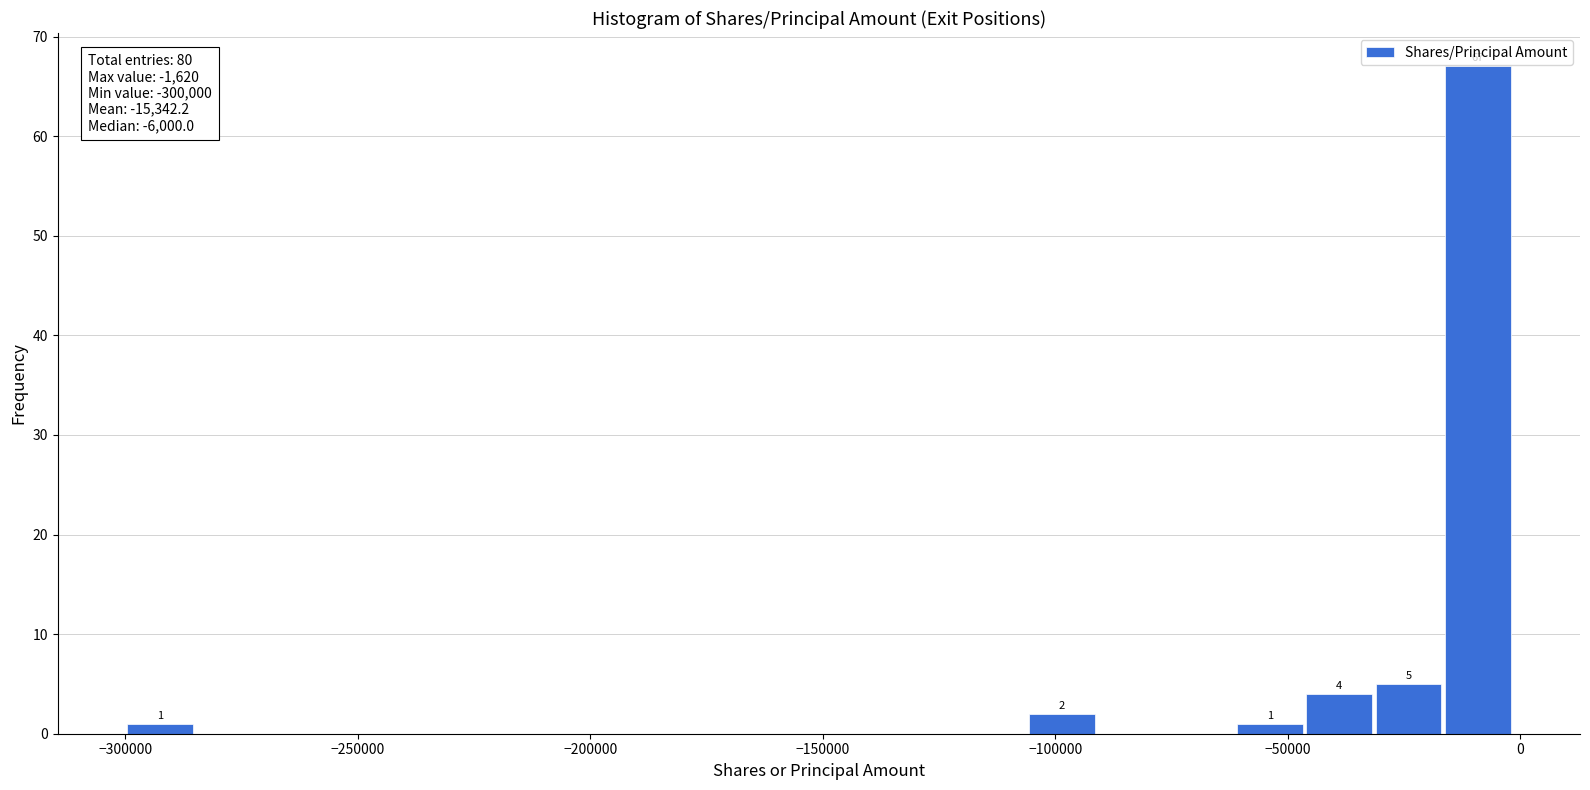

Around what value on the x-axis is the tallest bar? Give the approximate position of its centre, as read against the axis.

-10000